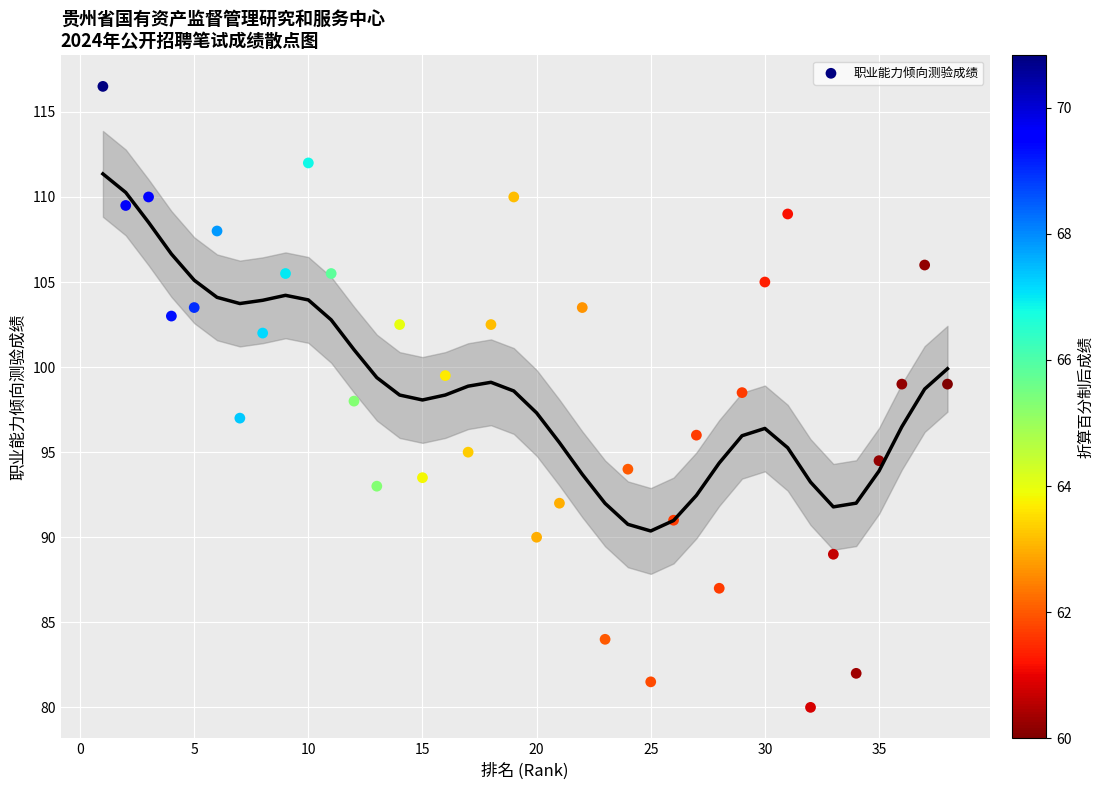

What is the range of X values (max minus min)?

37.0